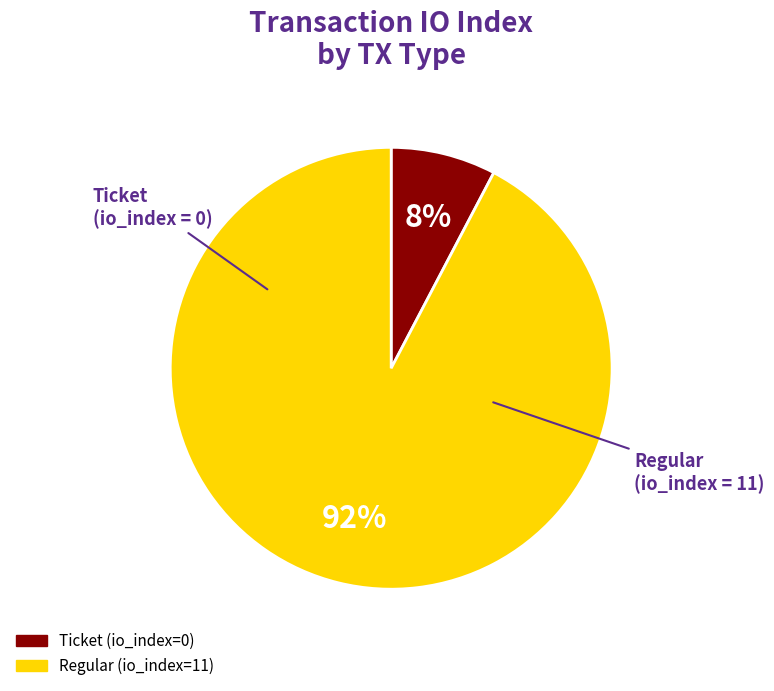

Rank the categories by value from highest to lowest.

Regular (io_index=11), Ticket (io_index=0)